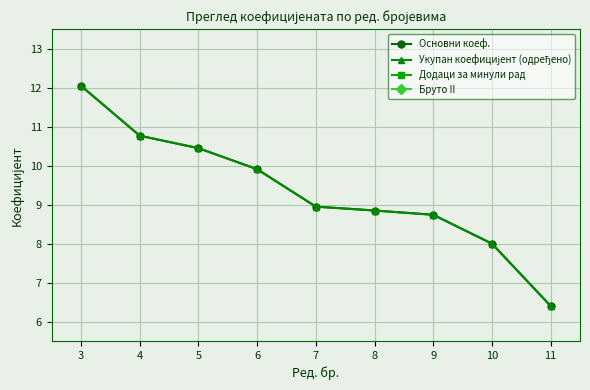

True or false: Бруто II and Додаци за минули рад cross at least once.

False